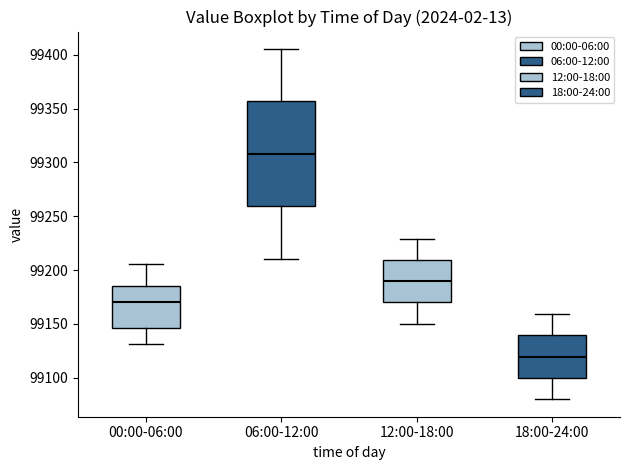

Where does the lower whisker of the box for 18:00-24:00 end on the y-axis? The values are not printed on the chart, so give them approximately, as read against the axis.

99080